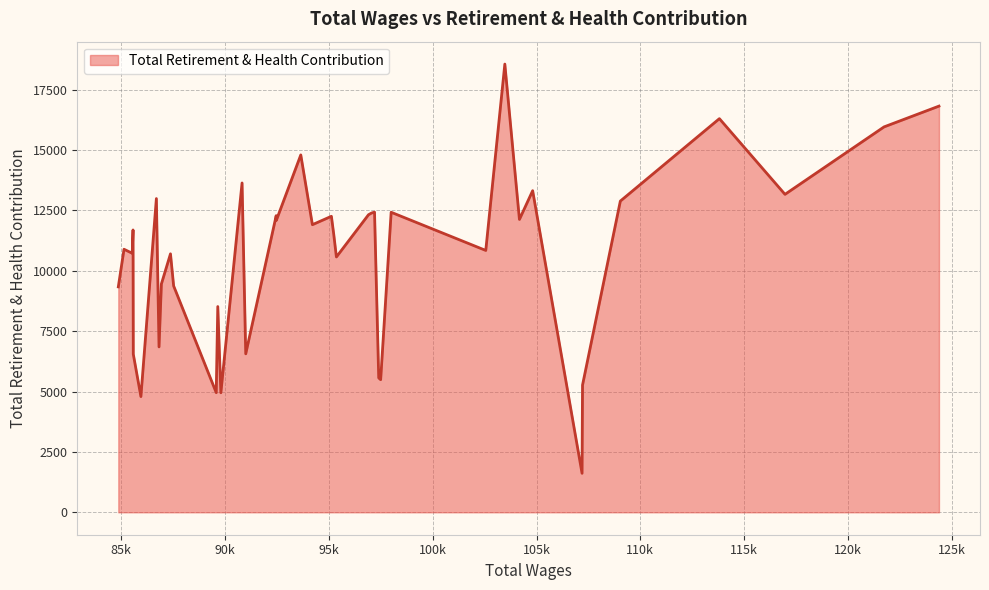

How many values are below 11688?

20